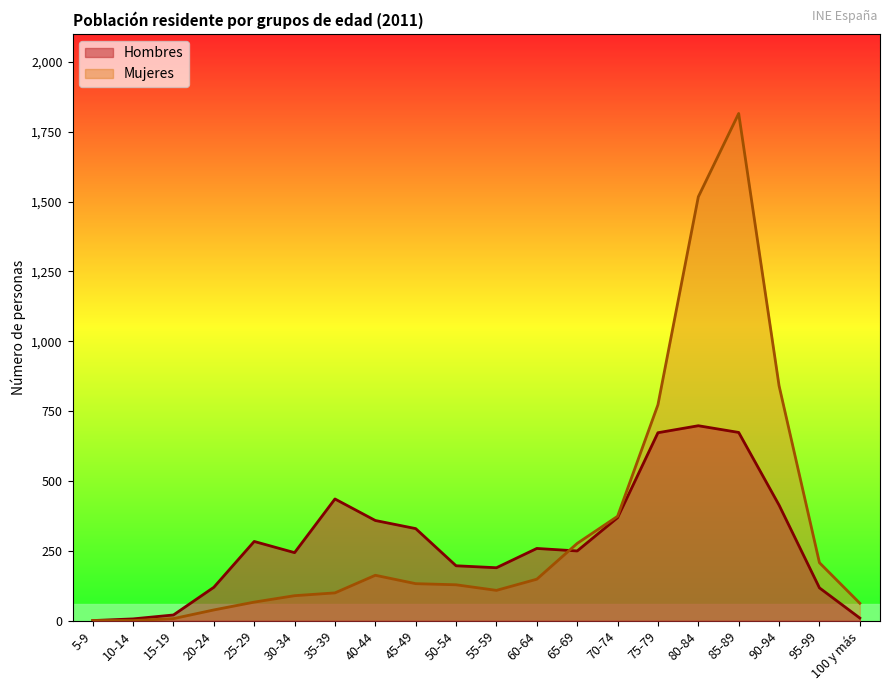

Reading left to right, transcribe all the data shown in this chart.

Hombres: 1	7	21	120	284	244	436	359	330	197	190	259	250	369	673	698	674	414	118	10
Mujeres: 1	1	8	39	67	90	100	163	133	129	109	149	277	374	773	1517	1815	841	208	63